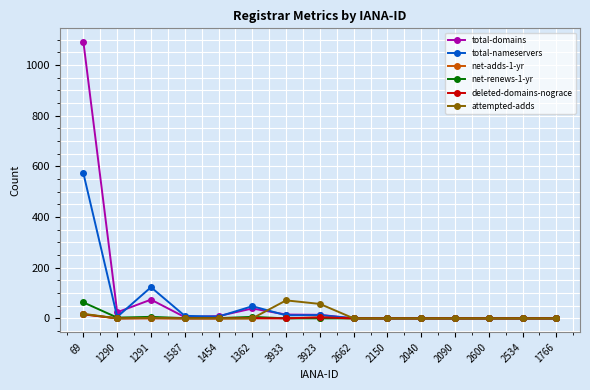

True or false: deleted-domains-nograce has a value of 16 at 69.

True